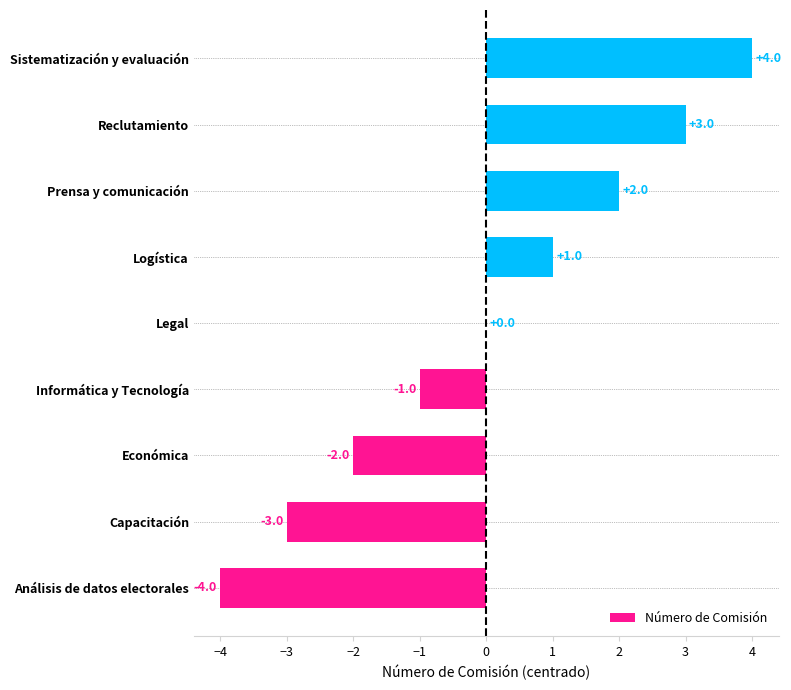

Which has a higher value, Prensa y comunicación or Logística?

Prensa y comunicación